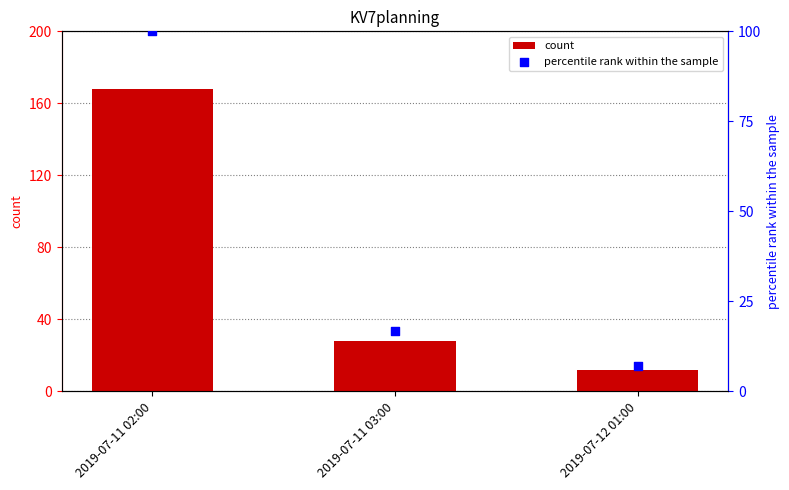

Which series has the widest spread of Y values?

count